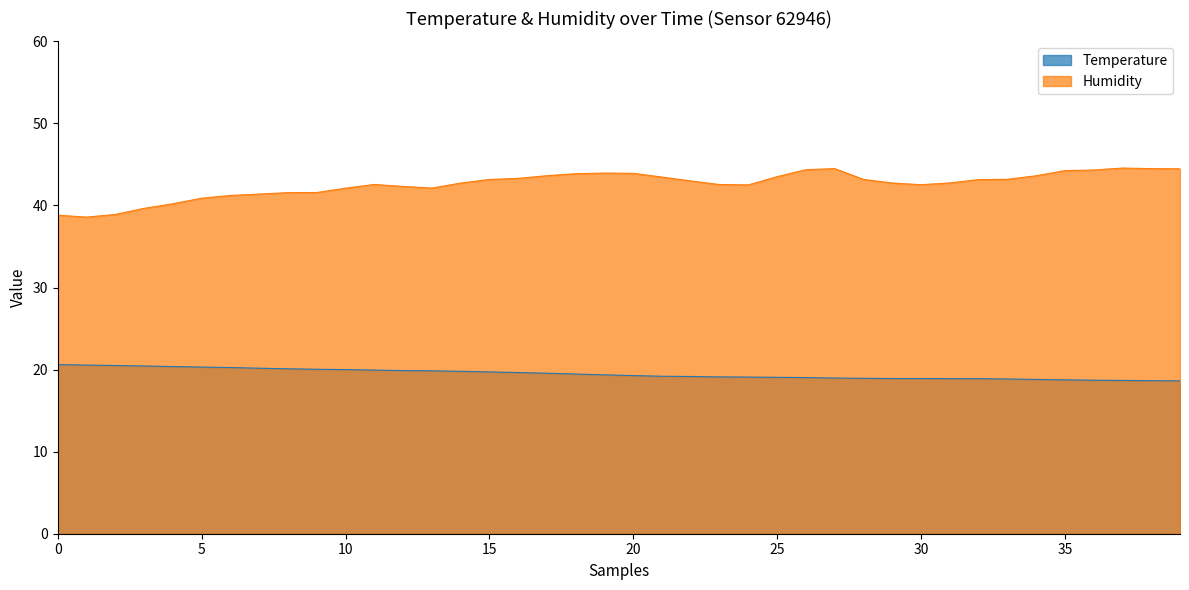

How many lines are shown in the chart?

2